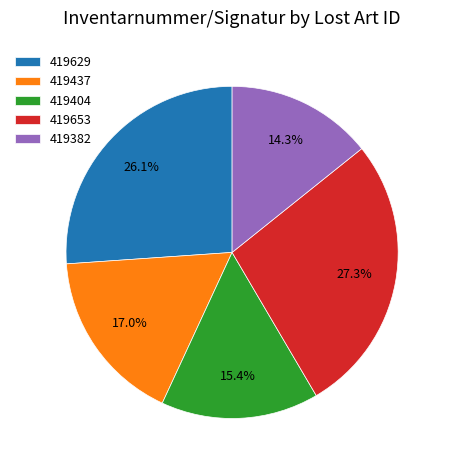

Does 419653 represent more than half of the total?

No